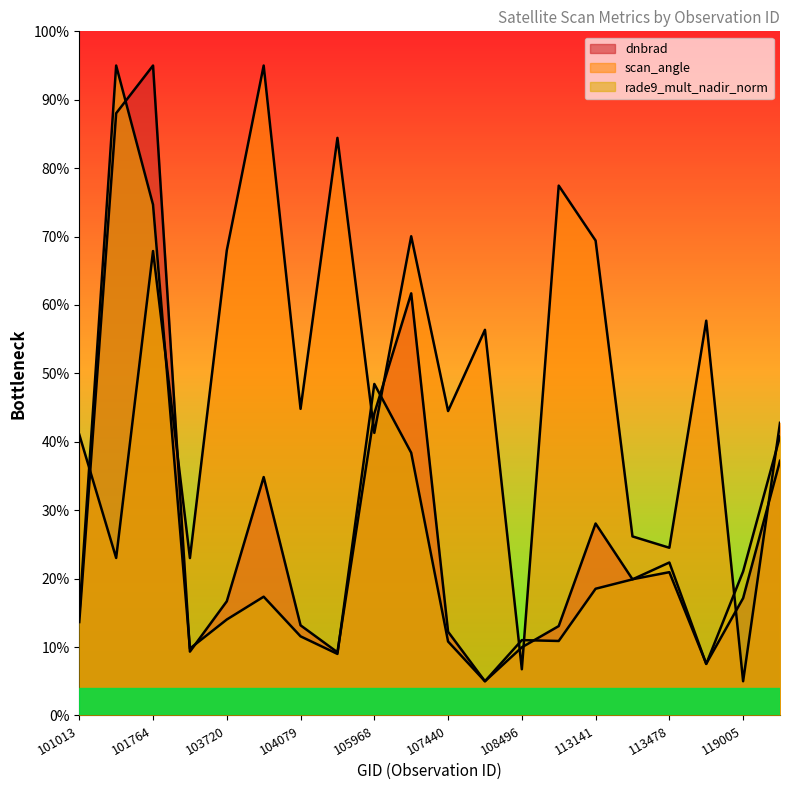

Between 101640 and 120041, which is larger?

101640